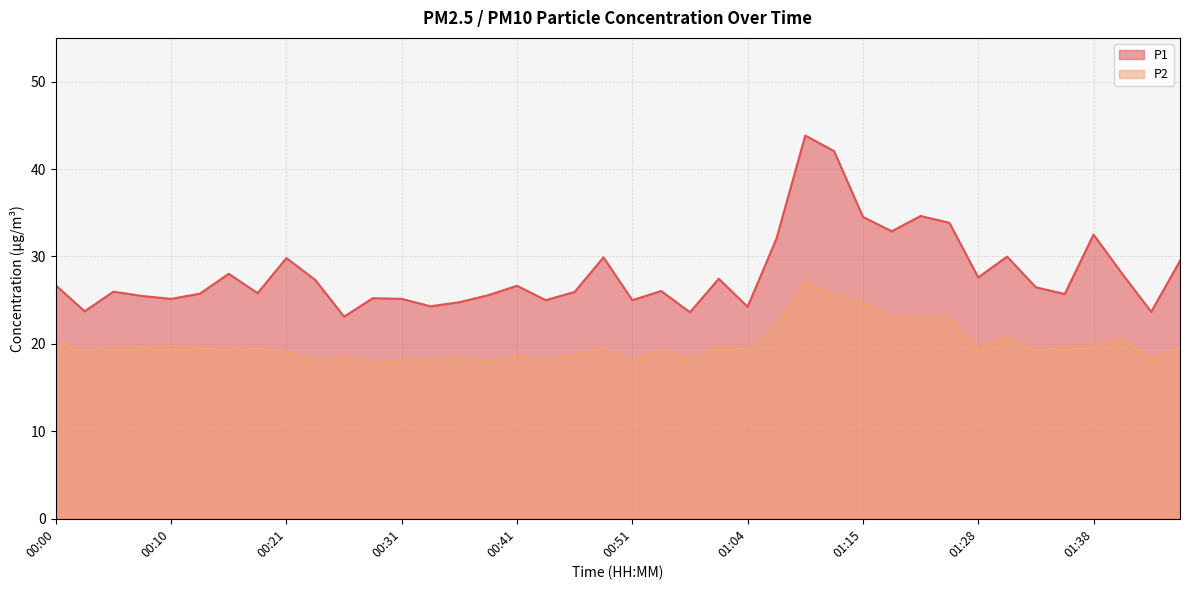

Rank the categories by P1 value from lowest to highest.

00:26, 00:59, 01:43, 00:03, 01:04, 00:33, 00:36, 00:43, 00:51, 00:10, 00:31, 00:28, 00:08, 00:38, 01:36, 00:13, 00:18, 00:46, 00:05, 00:56, 01:33, 00:41, 00:00, 00:23, 01:01, 01:28, 01:41, 00:16, 01:46, 00:21, 00:49, 01:31, 01:06, 01:38, 01:17, 01:23, 01:15, 01:20, 01:12, 01:09